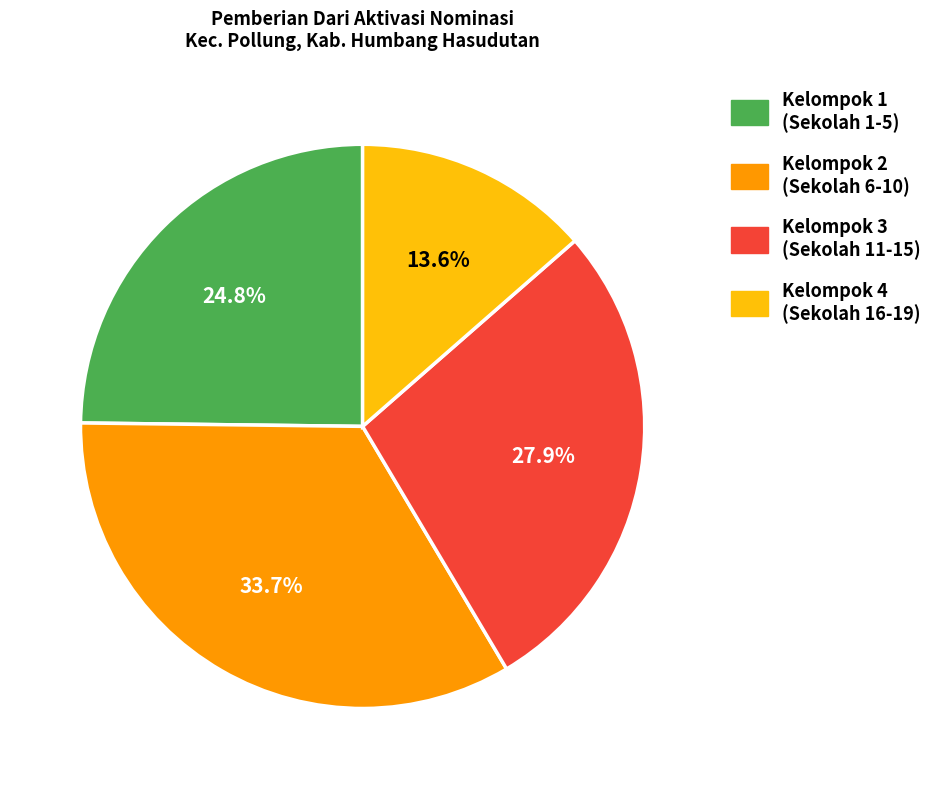

How many slices are in this pie chart?

4